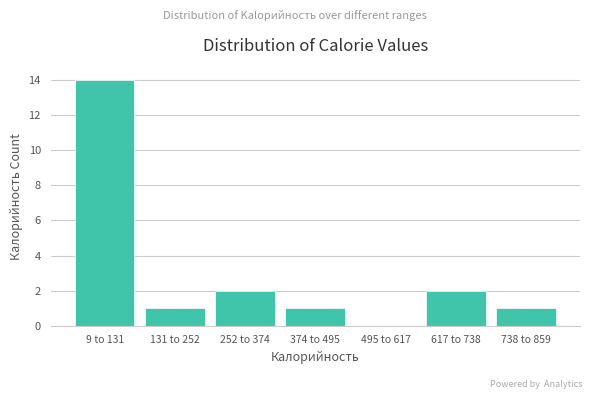

Reading left to right, list all the values displayed in this chart.

9 to 131=14	131 to 252=1	252 to 374=2	374 to 495=1	495 to 617=0	617 to 738=2	738 to 859=1